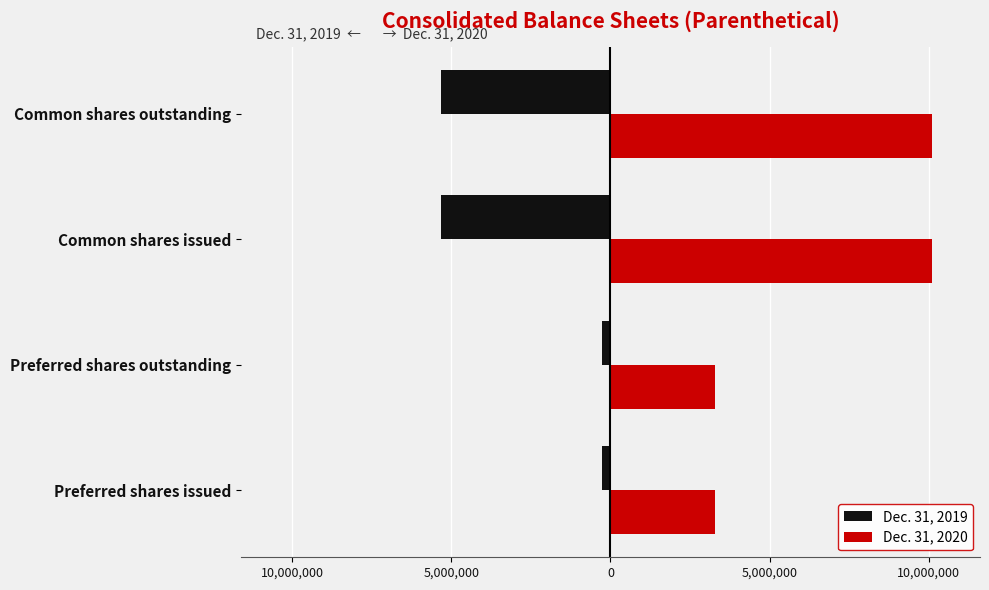

Which series has the largest total across all categories?

Dec. 31, 2020